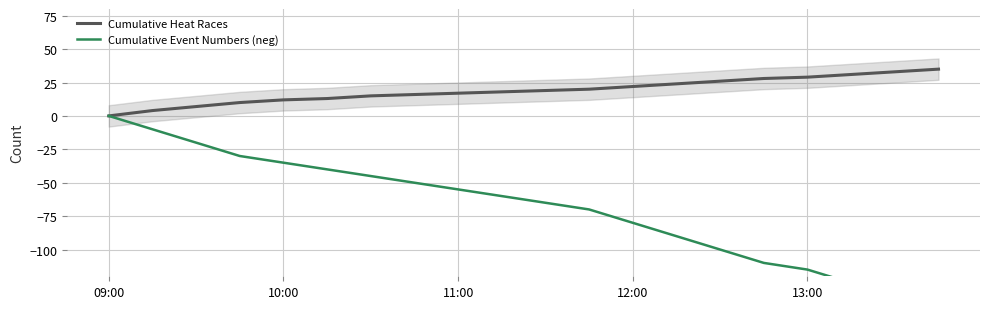

True or false: Cumulative Heat Races and Cumulative Event Numbers (neg) cross at least once.

False